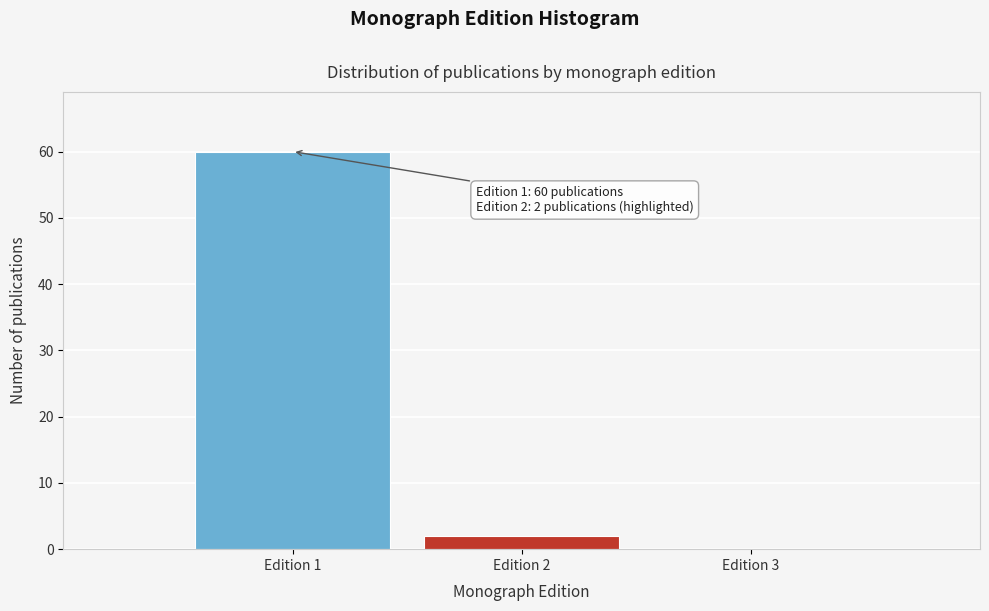

Which range on the x-axis has the tallest bar?

0.5 to 1.5